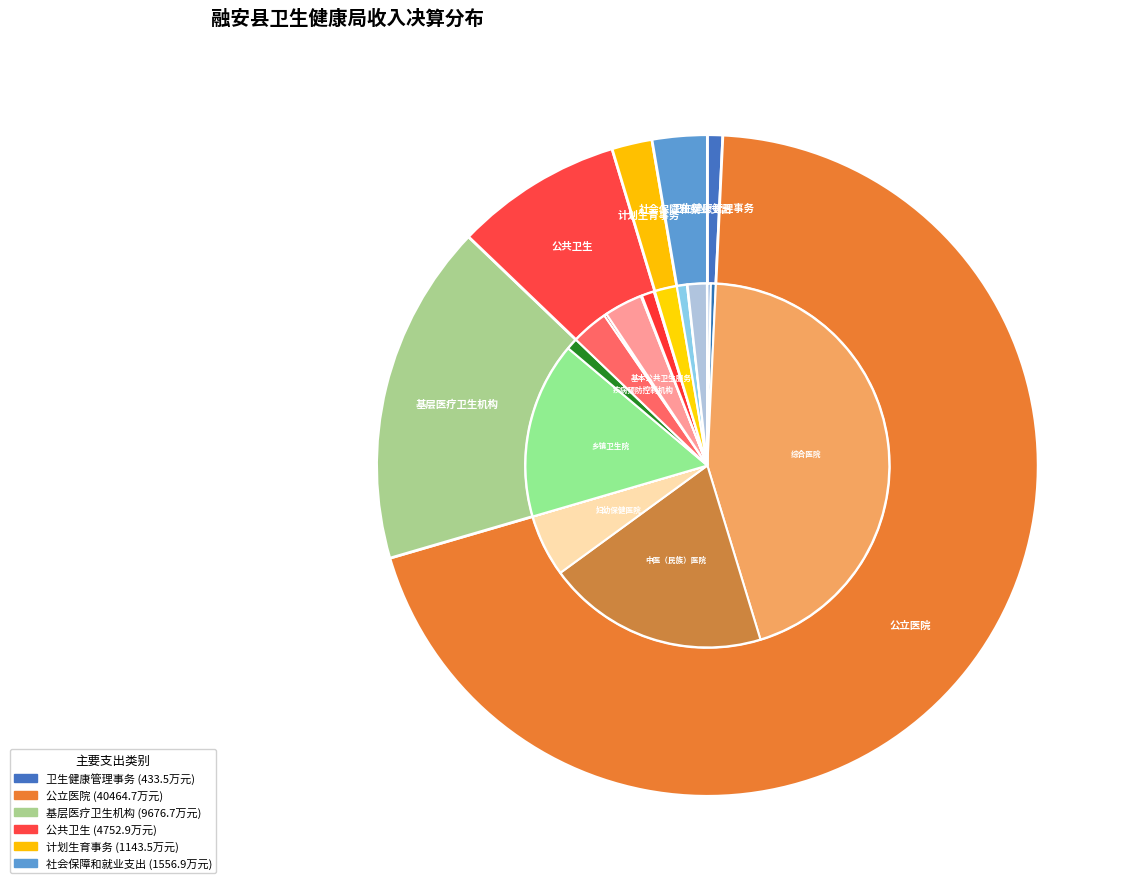

To the nearest percent, what is the average slice percentage?

17%